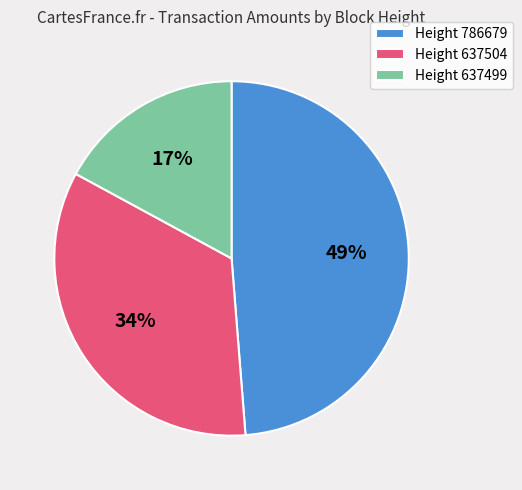

Which category has the biggest portion of the pie?

Height 786679